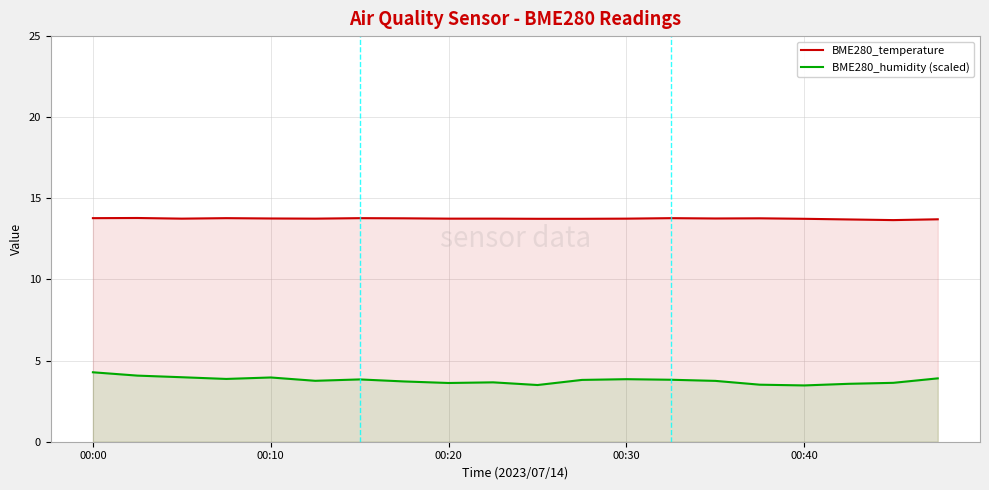

How many interior local peaks does the BME280_temperature series have?

5